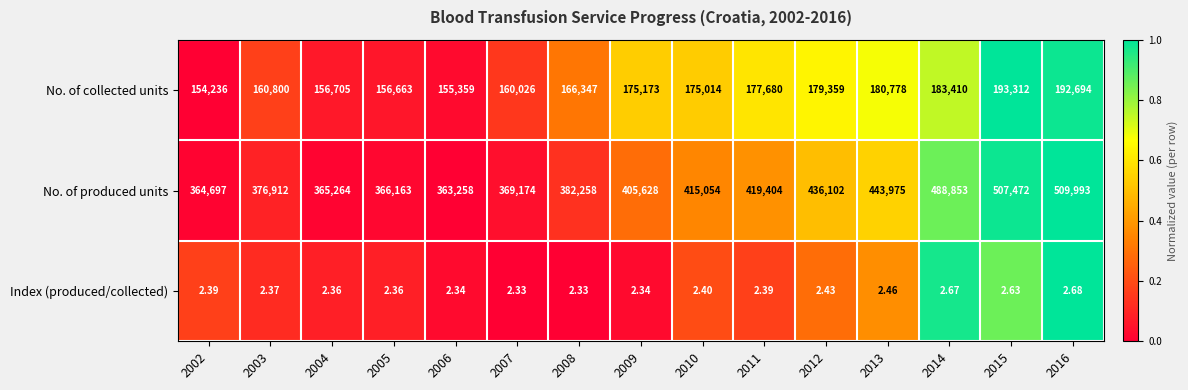

Which series has the largest total across all categories?

No. of produced units